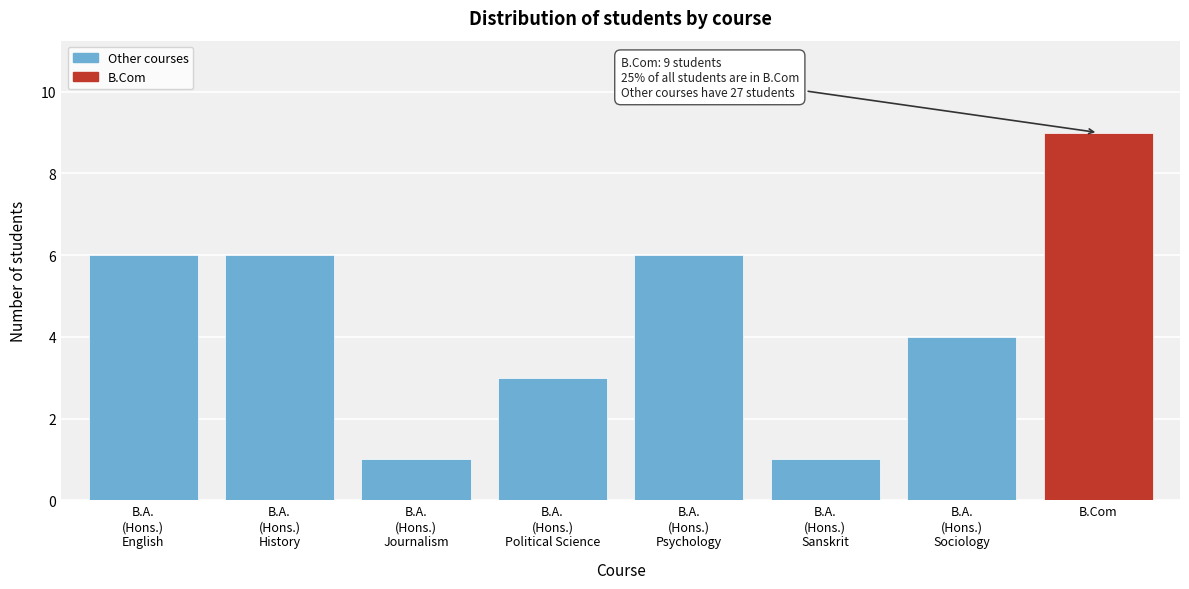

Reading left to right, list all the values displayed in this chart.

6	6	1	3	6	1	4	9